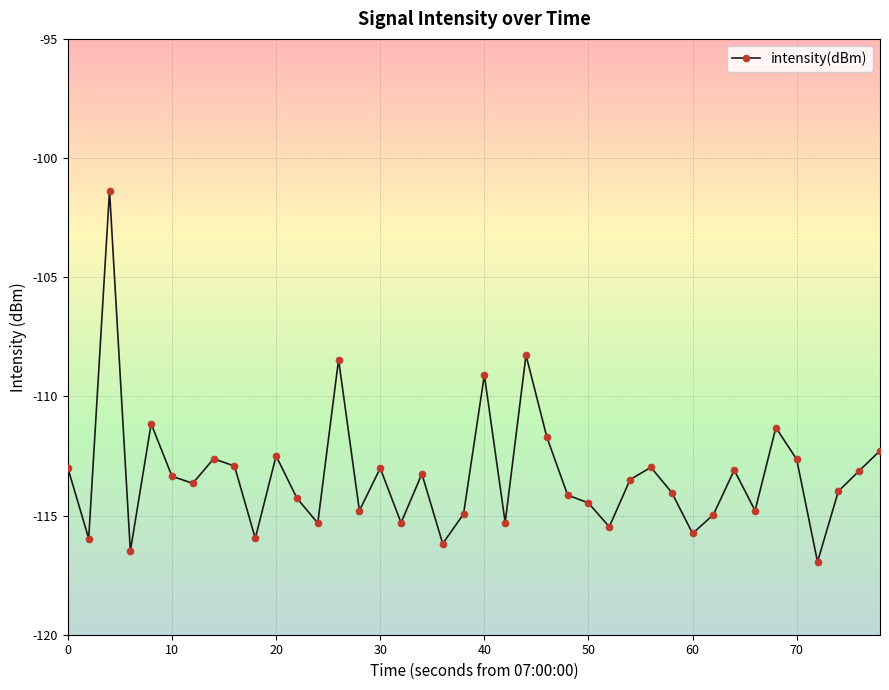

What is the difference between the second highest and minimum values?

8.7